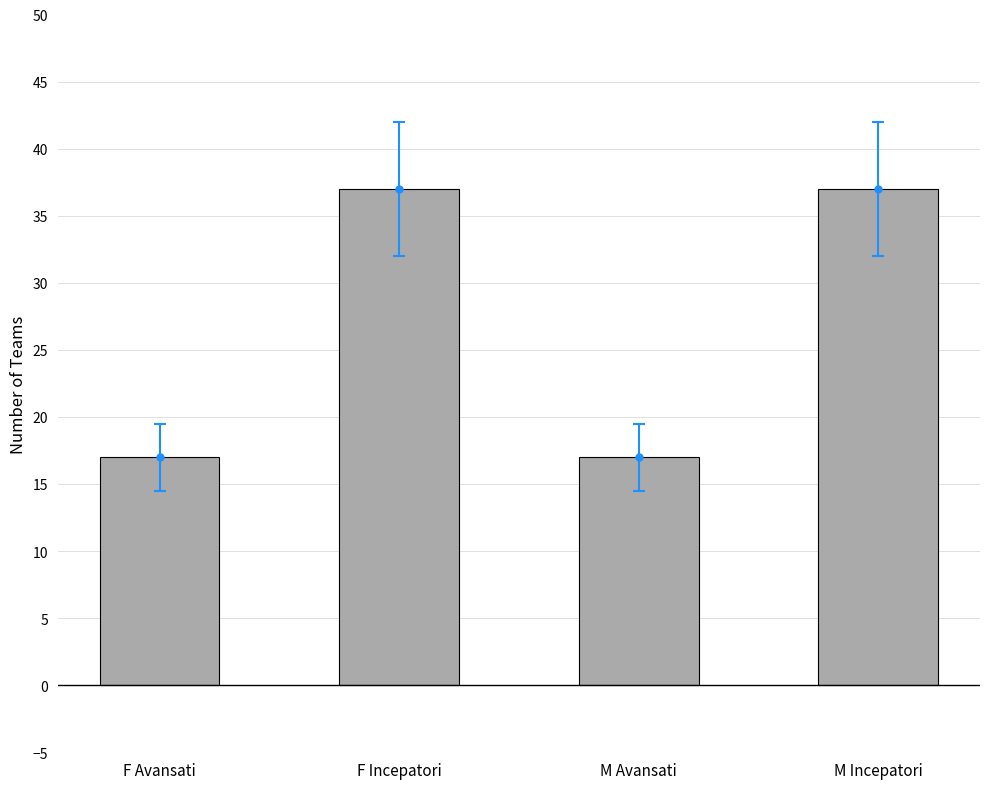

What is the ratio of the value at M Incepatori to the value at F Avansati?

2.2